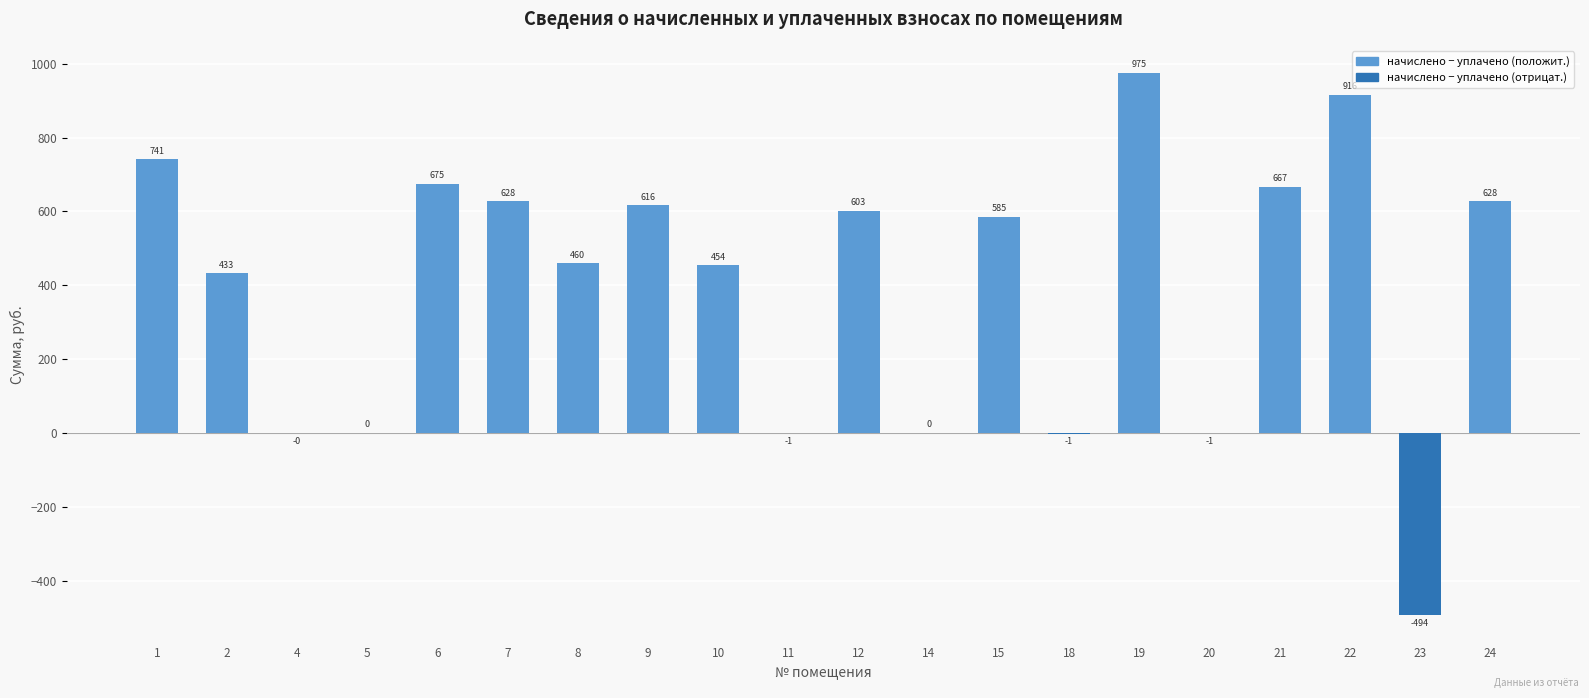

What value does the data have at 1?

741.0